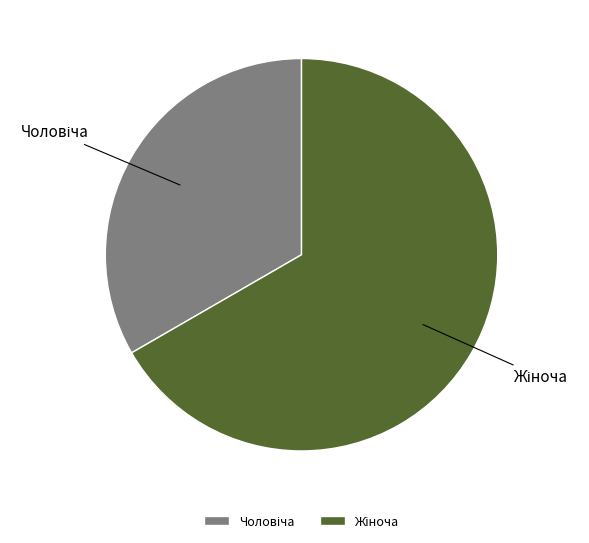

Is there any slice that represents more than half of the pie?

Yes